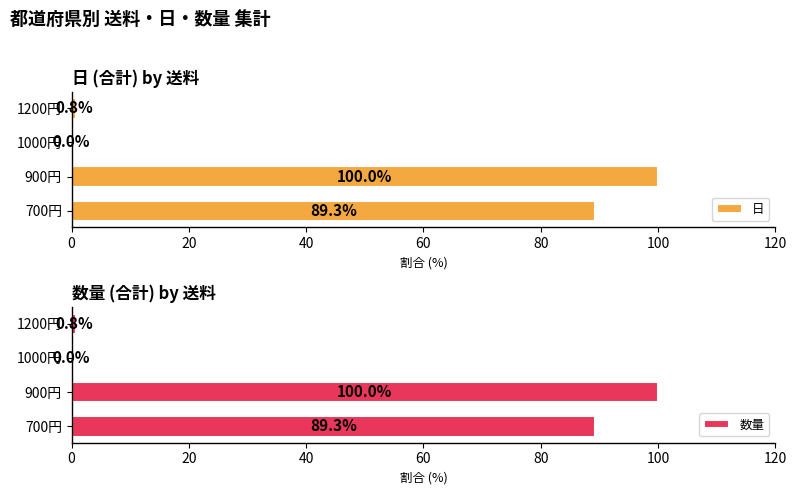

Where is 日 nearest to the value 50?

700円